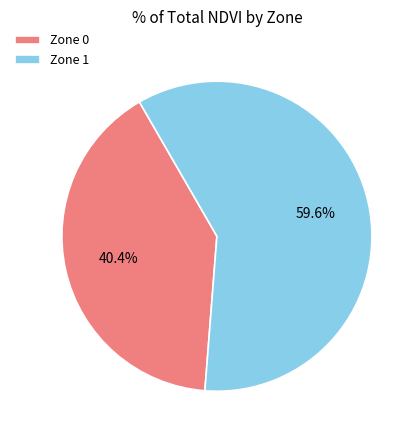

Is there any slice that represents more than half of the pie?

Yes